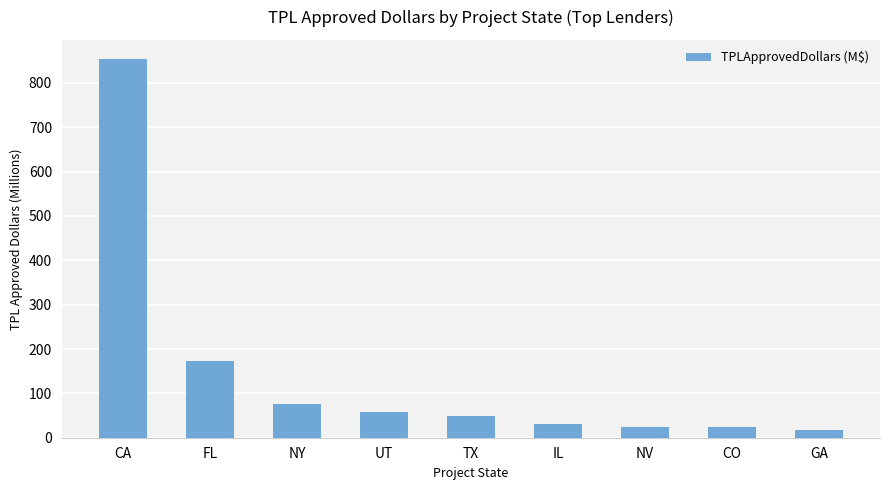

What is the difference between the second highest and minimum values?

156.5